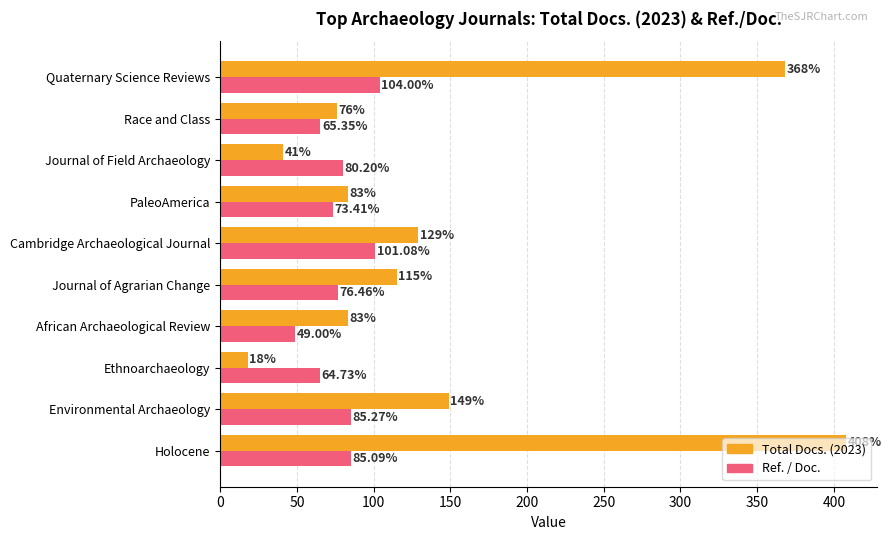

Which series has the largest total across all categories?

Total Docs. (2023)